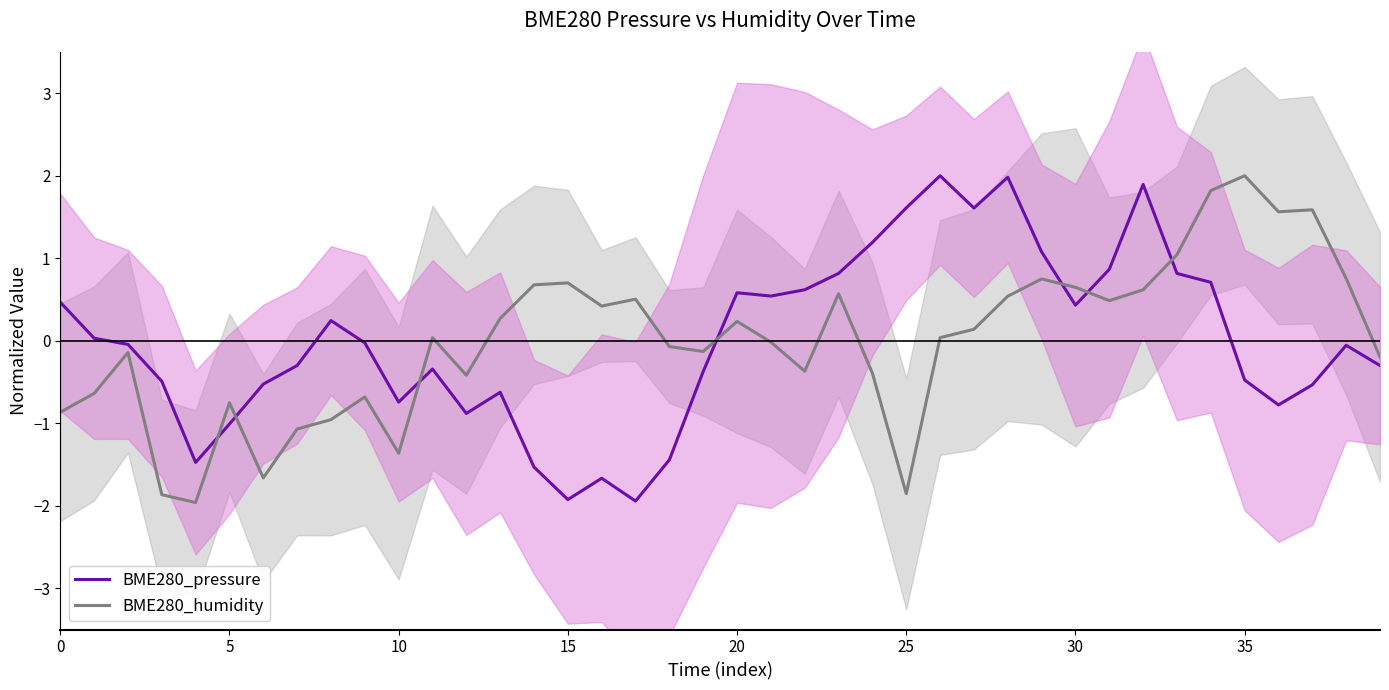

Where is BME280_pressure nearest to the value 0?

9